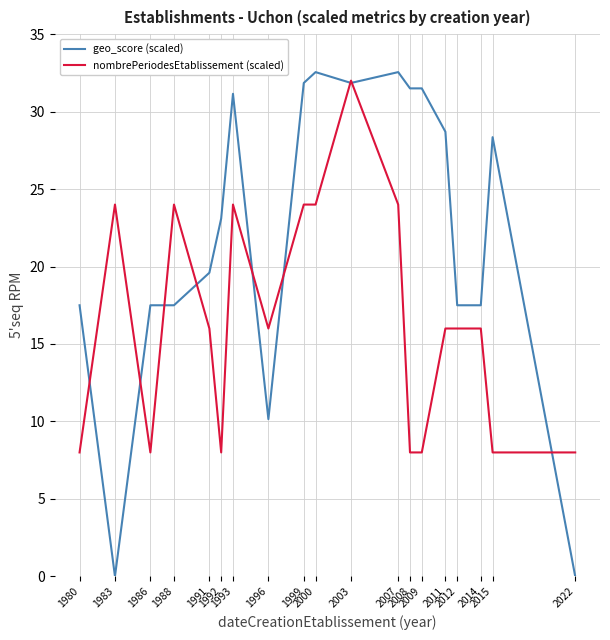

What is the sum of all nombrePeriodesEtablissement (scaled) values?

312.0